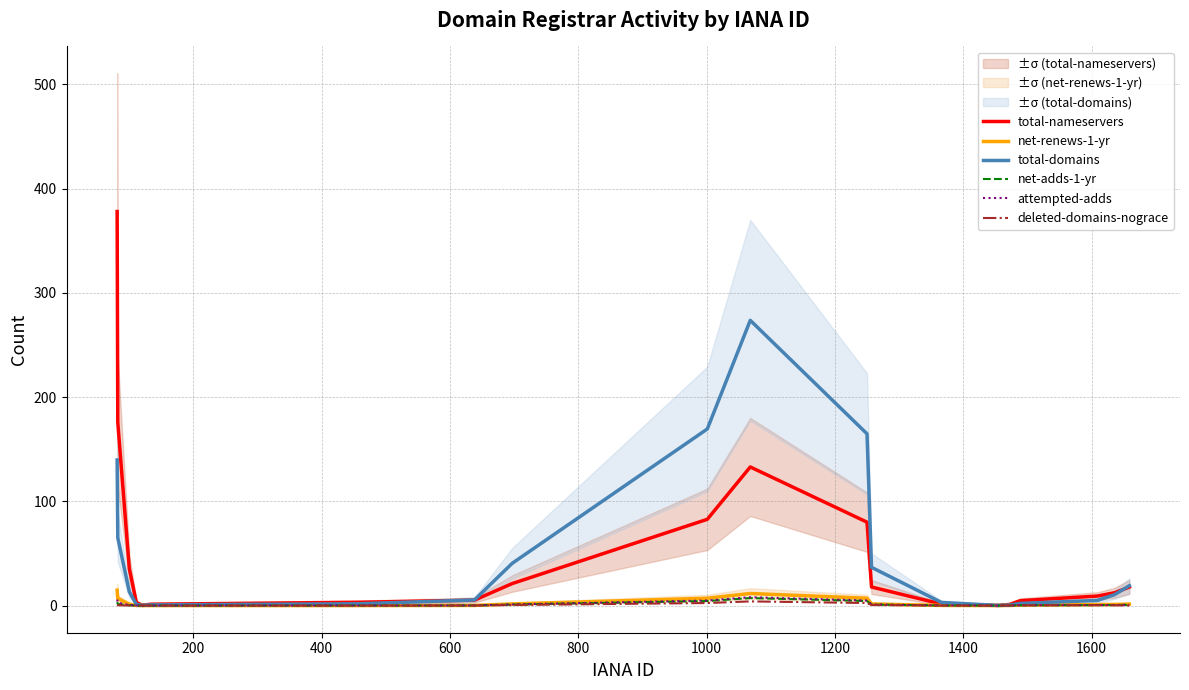

True or false: net-renews-1-yr and net-adds-1-yr cross at least once.

False